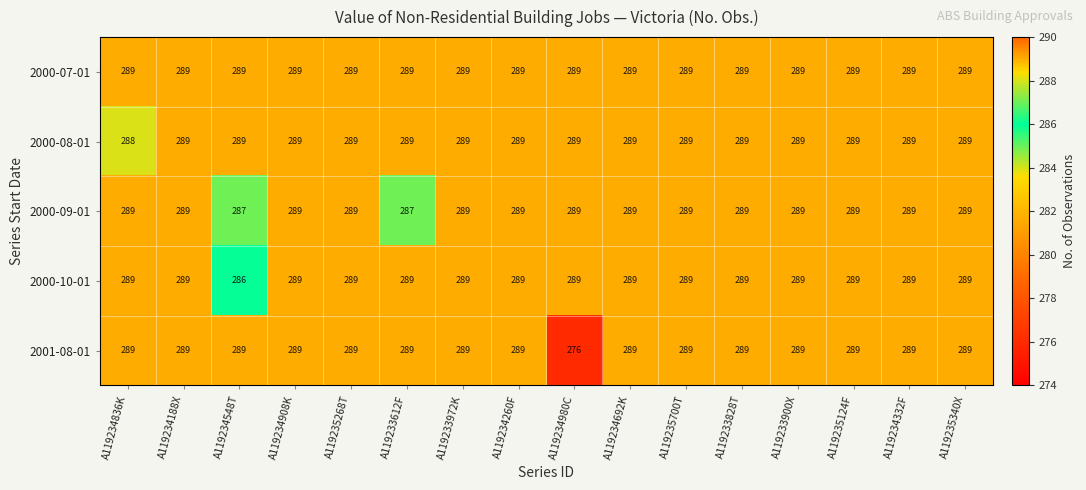

Which series has the largest range (max minus min)?

2001-08-01